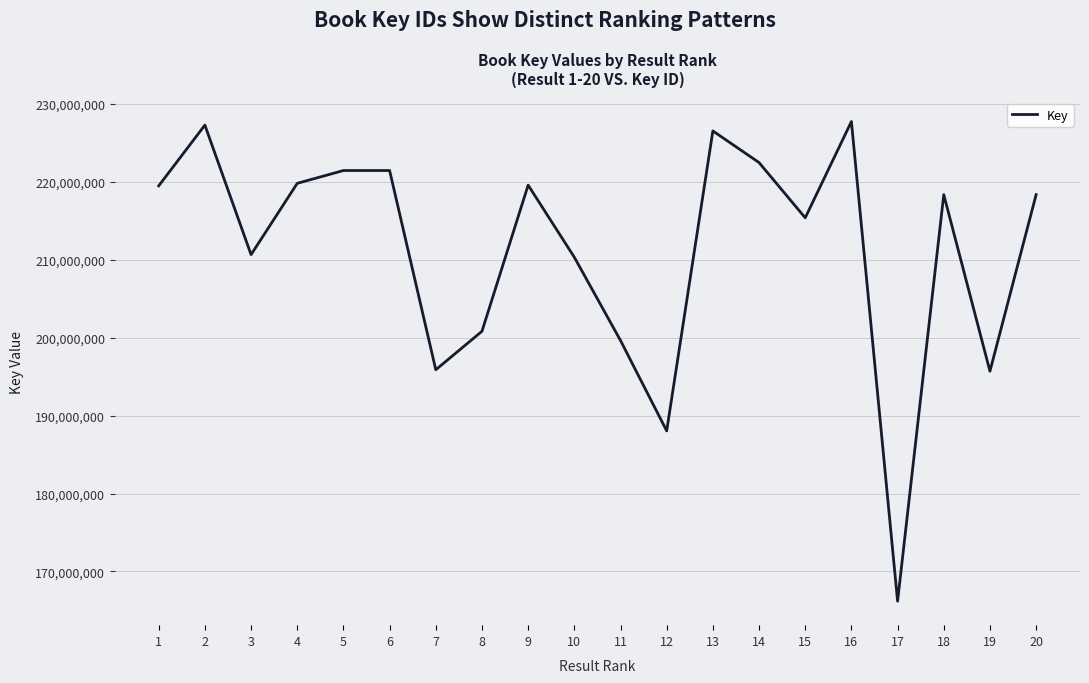

What is the change in value from 6 to 18?

-3094925